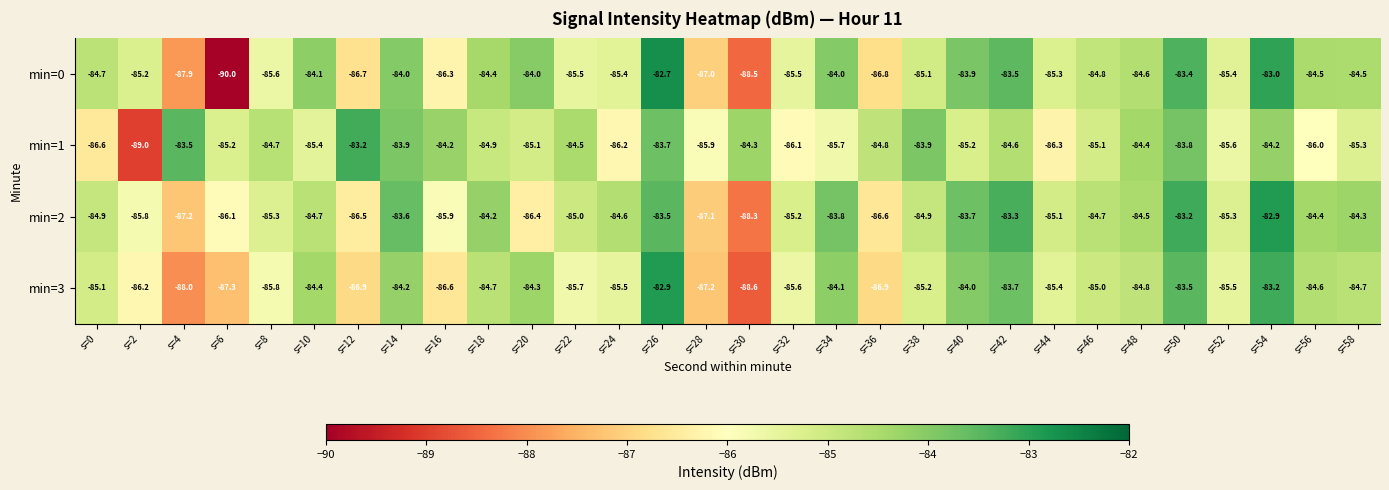

At which category is the sum across all series the highest?

s=26